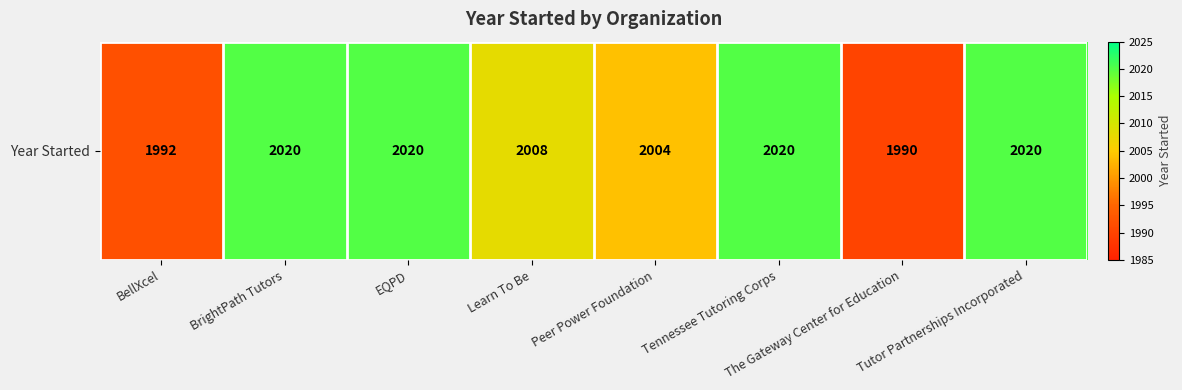

List the labels in order of value, largest first.

BrightPath Tutors, EQPD, Tennessee Tutoring Corps, Tutor Partnerships Incorporated, Learn To Be, Peer Power Foundation, BellXcel, The Gateway Center for Education